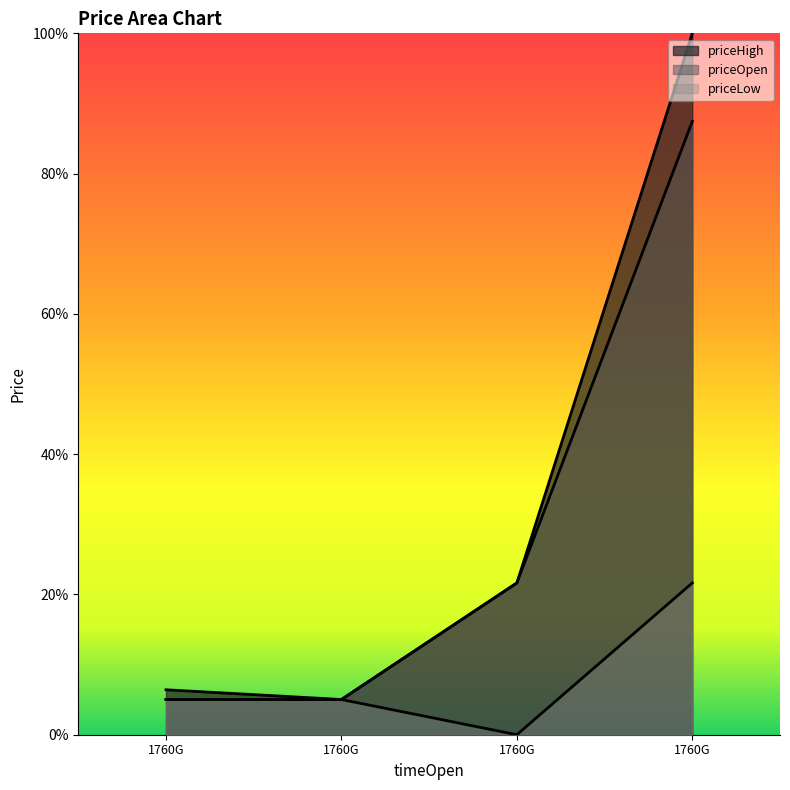

Is it true that priceOpen equals 0.9 at 1760875200000?

True